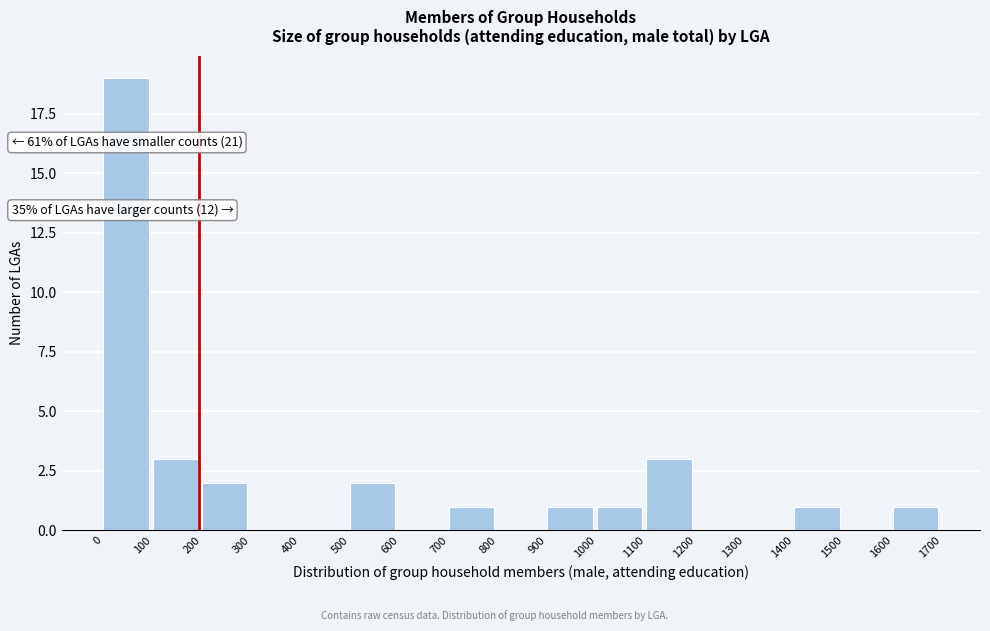

Which range on the x-axis has the tallest bar?

0 to 100